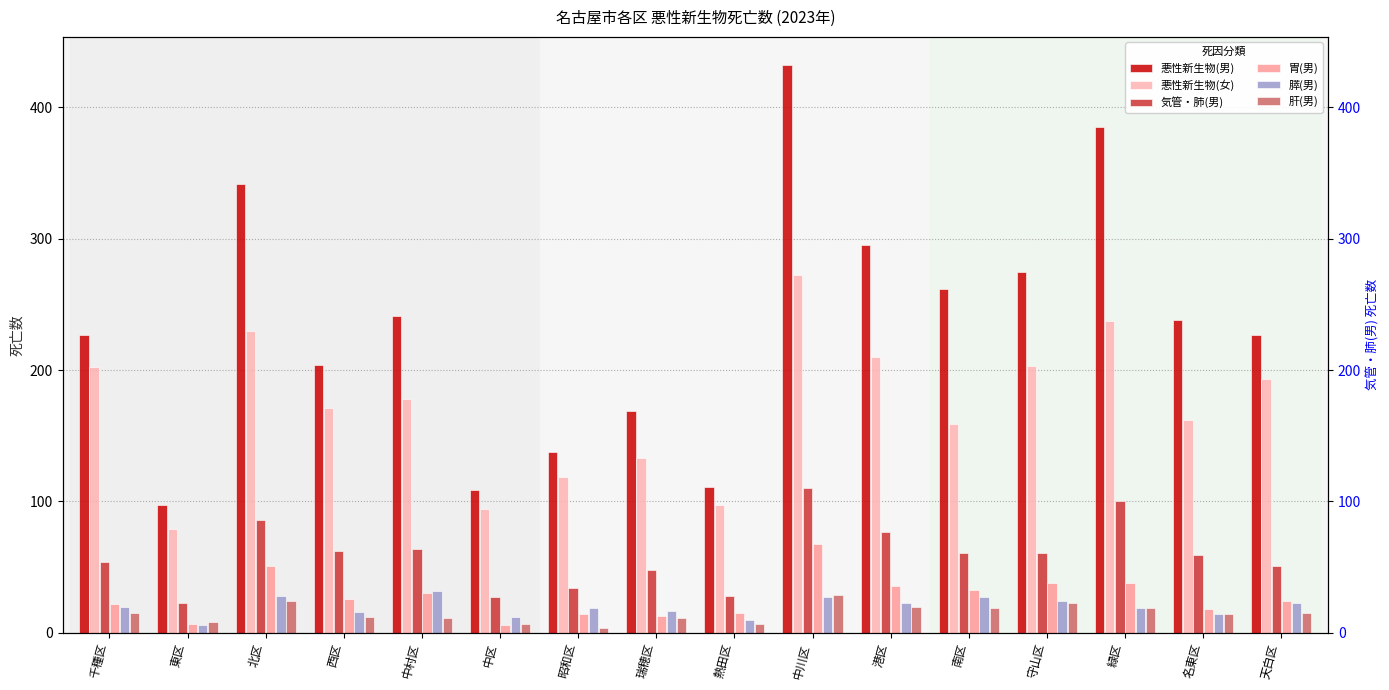

What is the value of the 胃(男) bar at the 7th from the left?

14